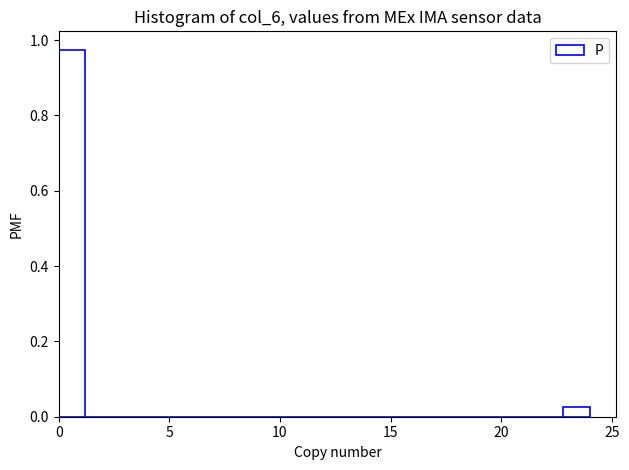

Read against the x-axis, roughly where is the centre of the tallest bar?

0.5